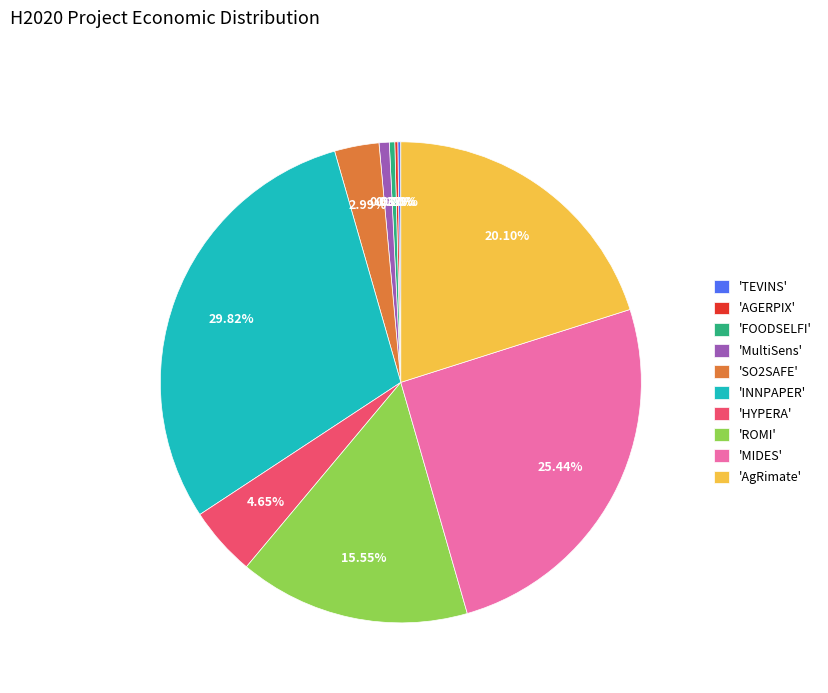

Which has a higher value, 'ROMI' or 'HYPERA'?

'ROMI'